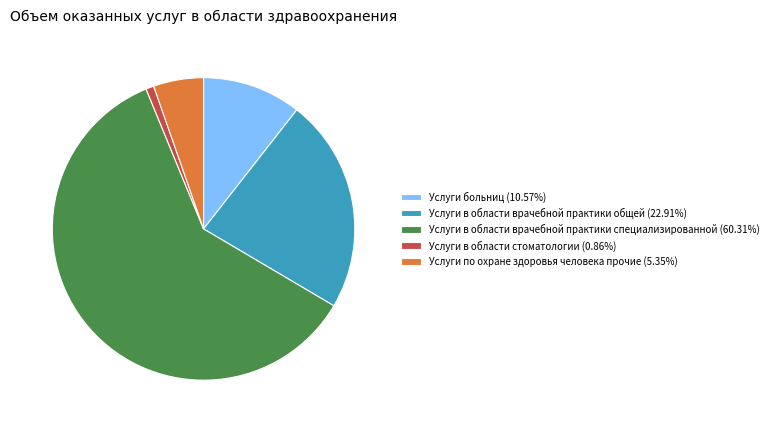

Is there a majority slice in this chart?

Yes